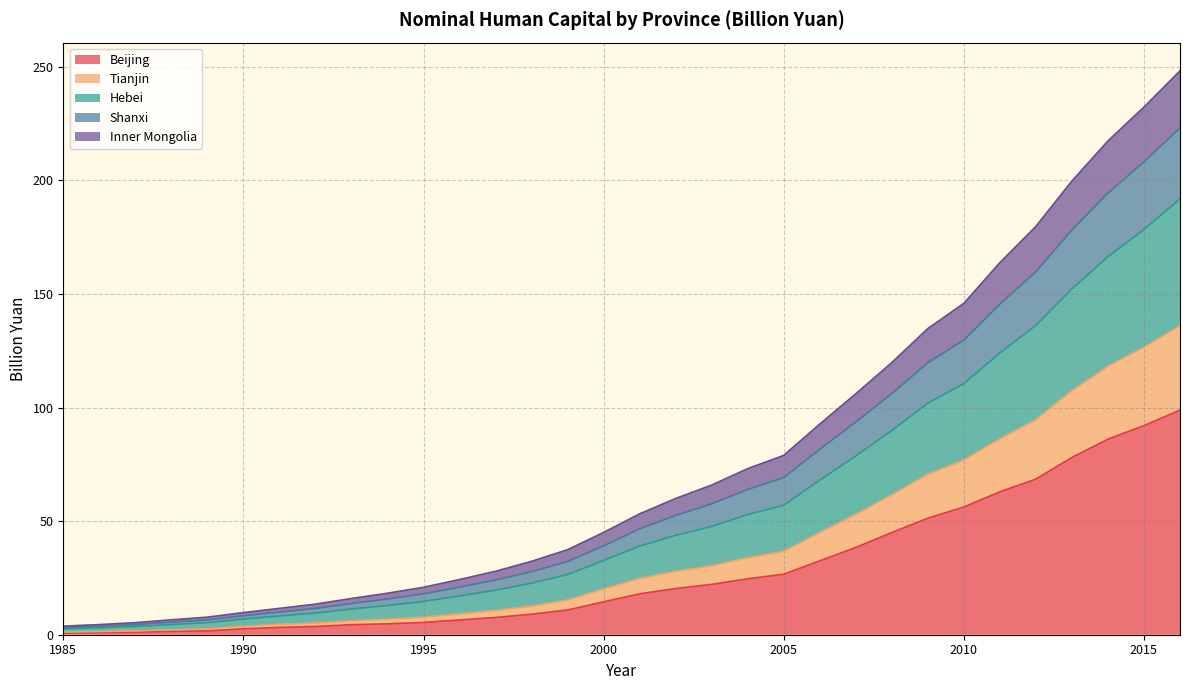

How many data points does each series have?

32